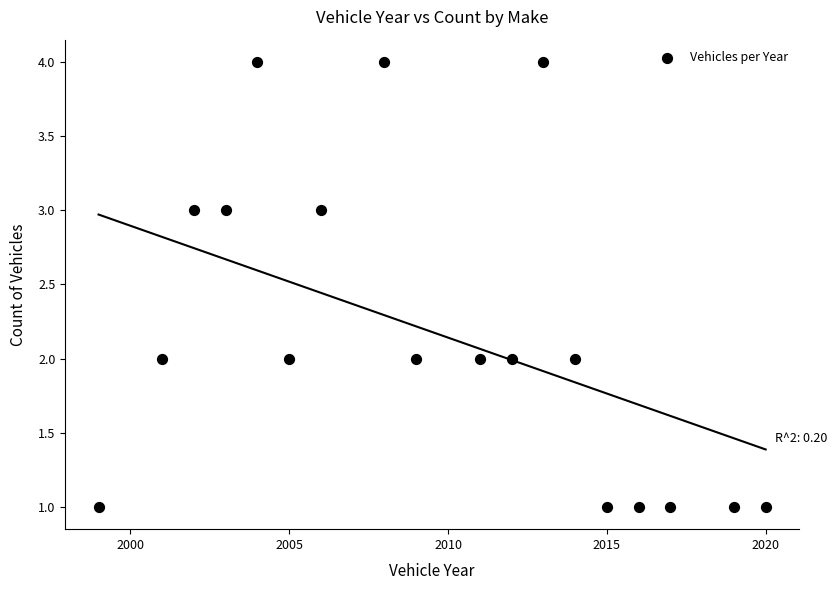

What is the range of X values (max minus min)?

21